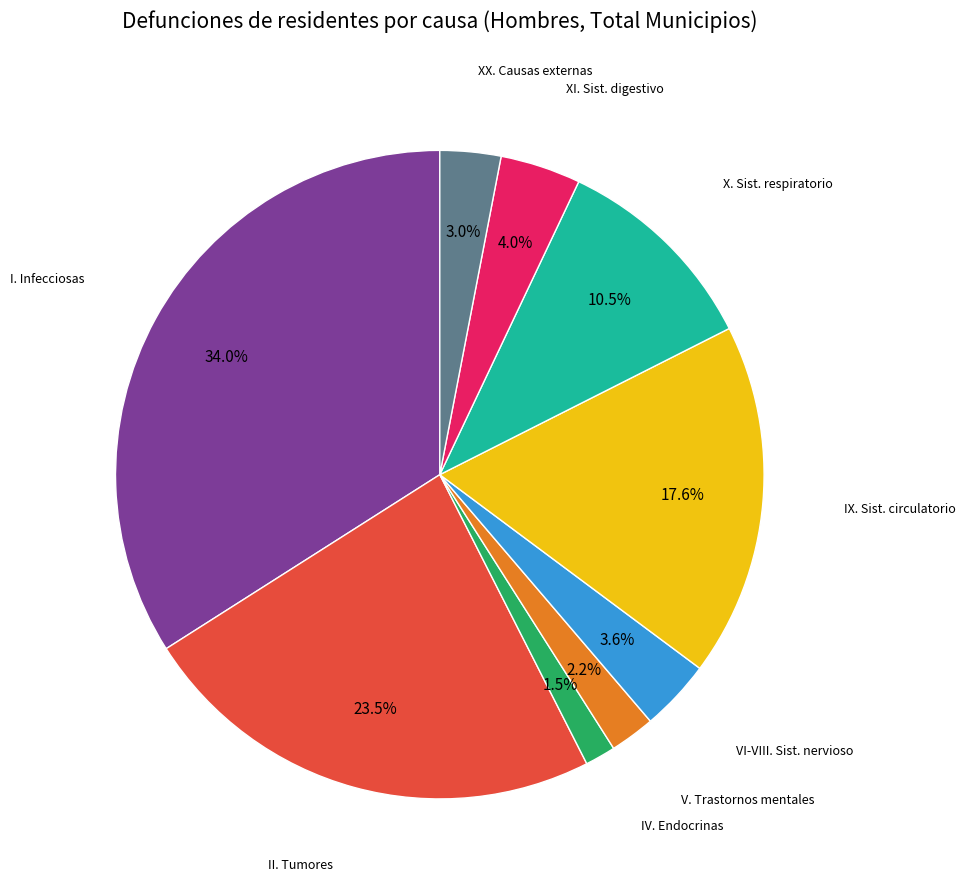

Count the number of slices in the pie.

9